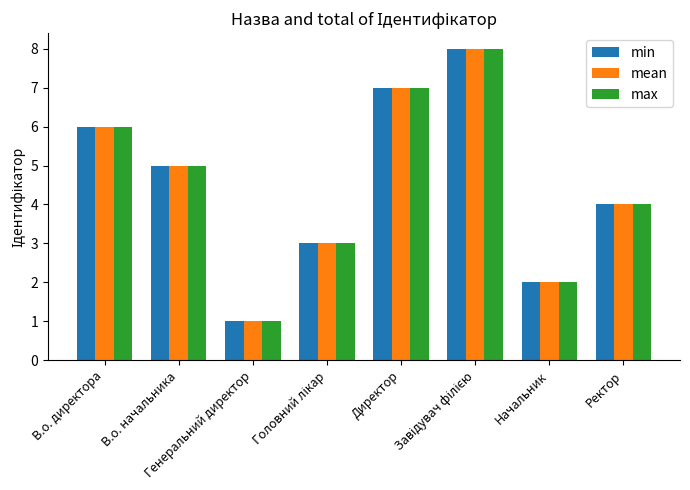

How many min values are between 3 and 7?

5